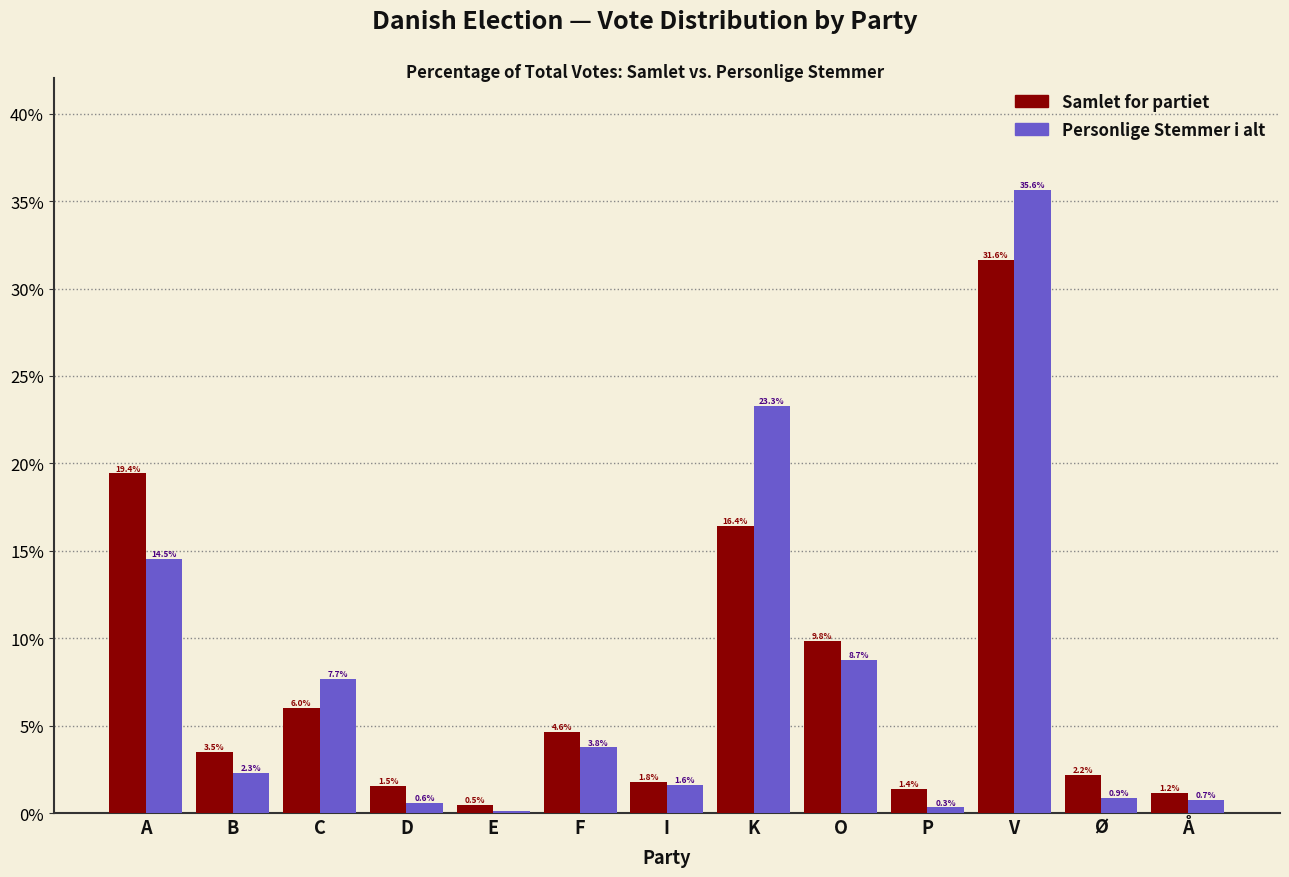

Is the value of Personlige Stemmer i alt at C greater than the value of Samlet for partiet at B?

Yes